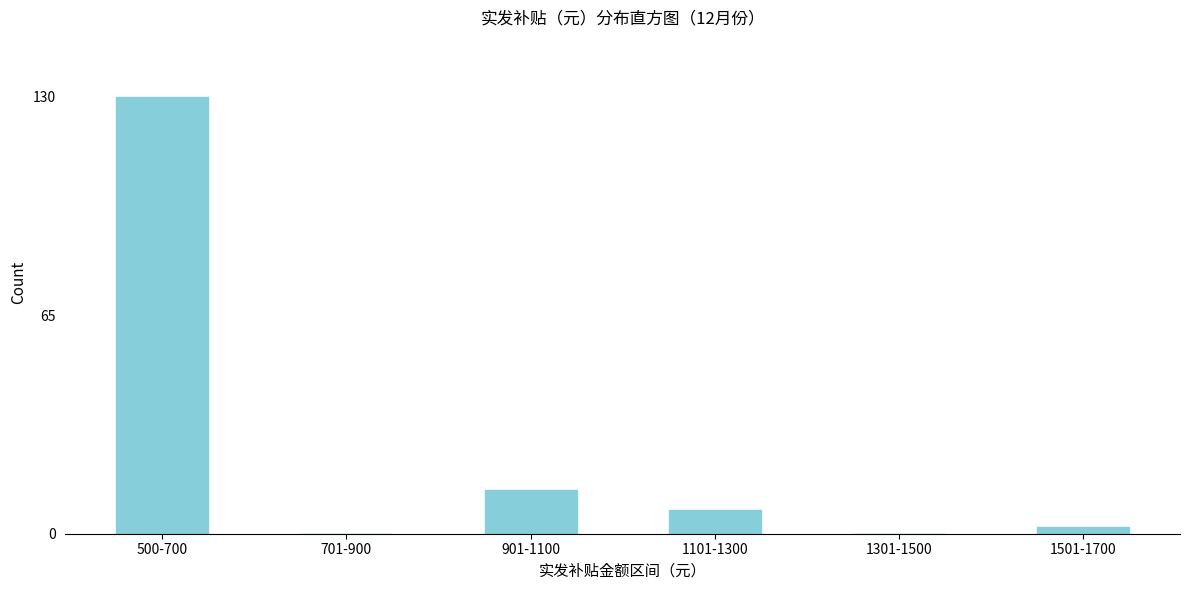

Reading right to left, what are all the values shown in this chart?

1501-1700=2	1301-1500=0	1101-1300=7	901-1100=13	701-900=0	500-700=130